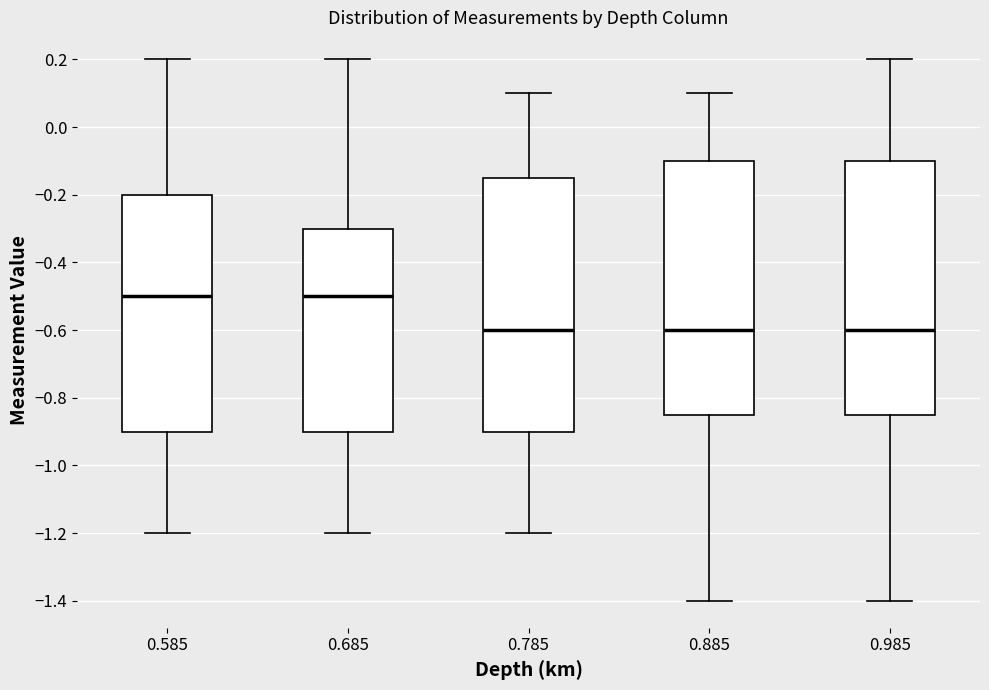

Where is the lower edge of the box at x = 0.885 on the y-axis? The values are not printed on the chart, so give them approximately, as read against the axis.

-0.84